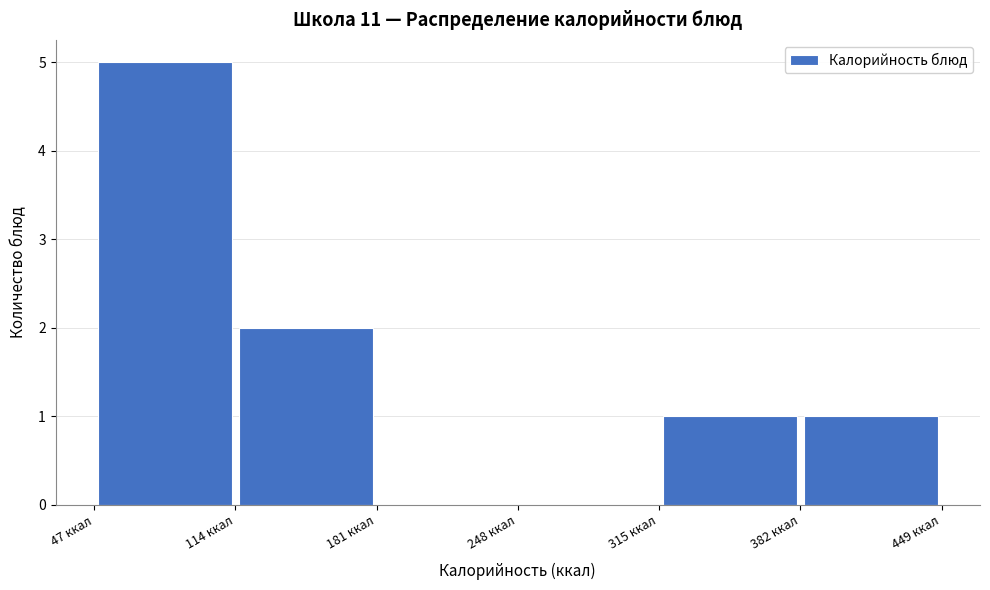

Which range on the x-axis has the tallest bar?

50 to 110